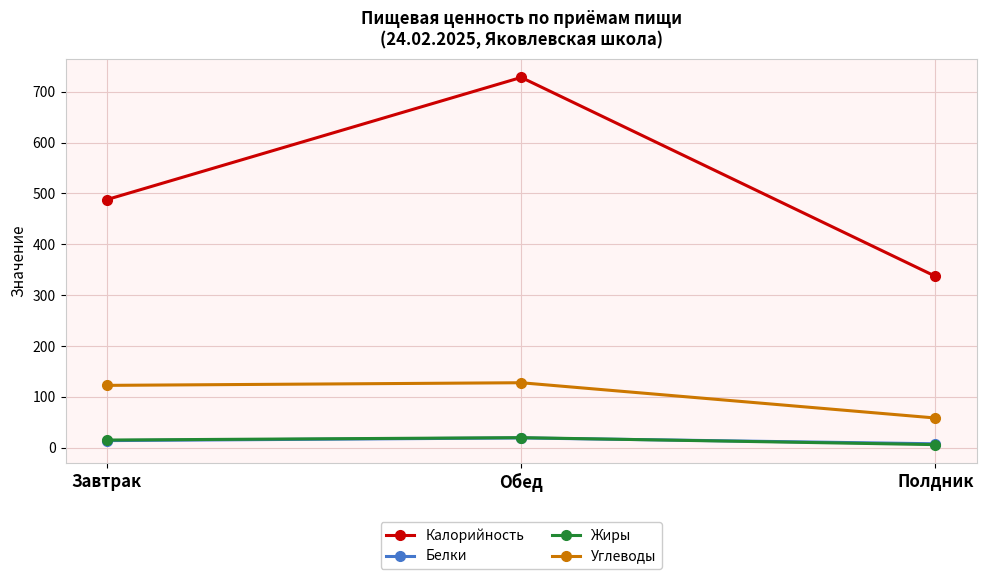

The Калорийность series shows 336.9 at Полдник. True or false?

True